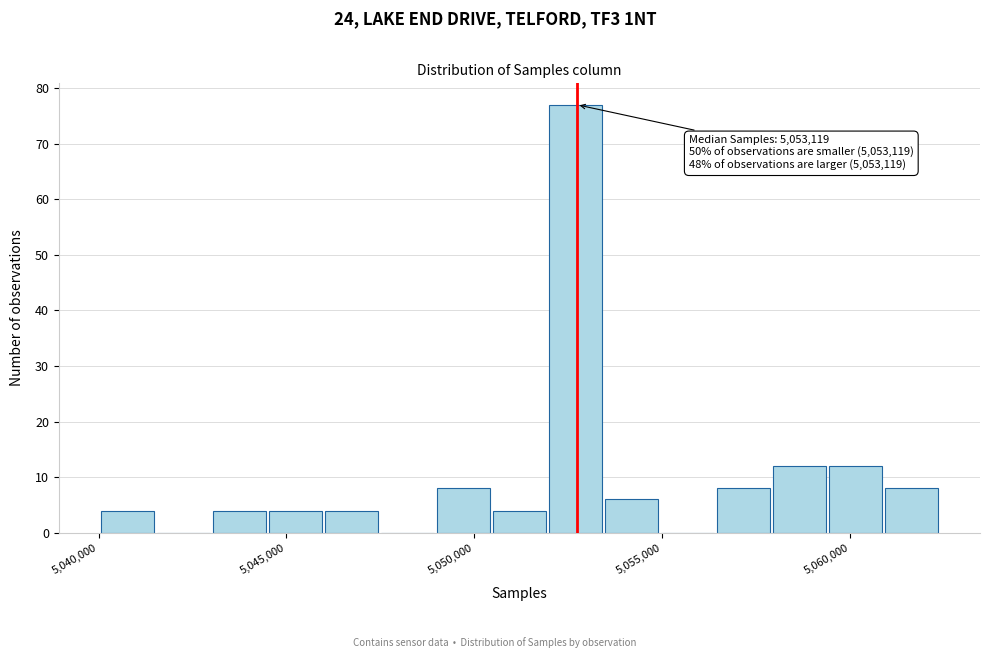

Around what value on the x-axis is the tallest bar? Give the approximate position of its centre, as read against the axis.

5052500